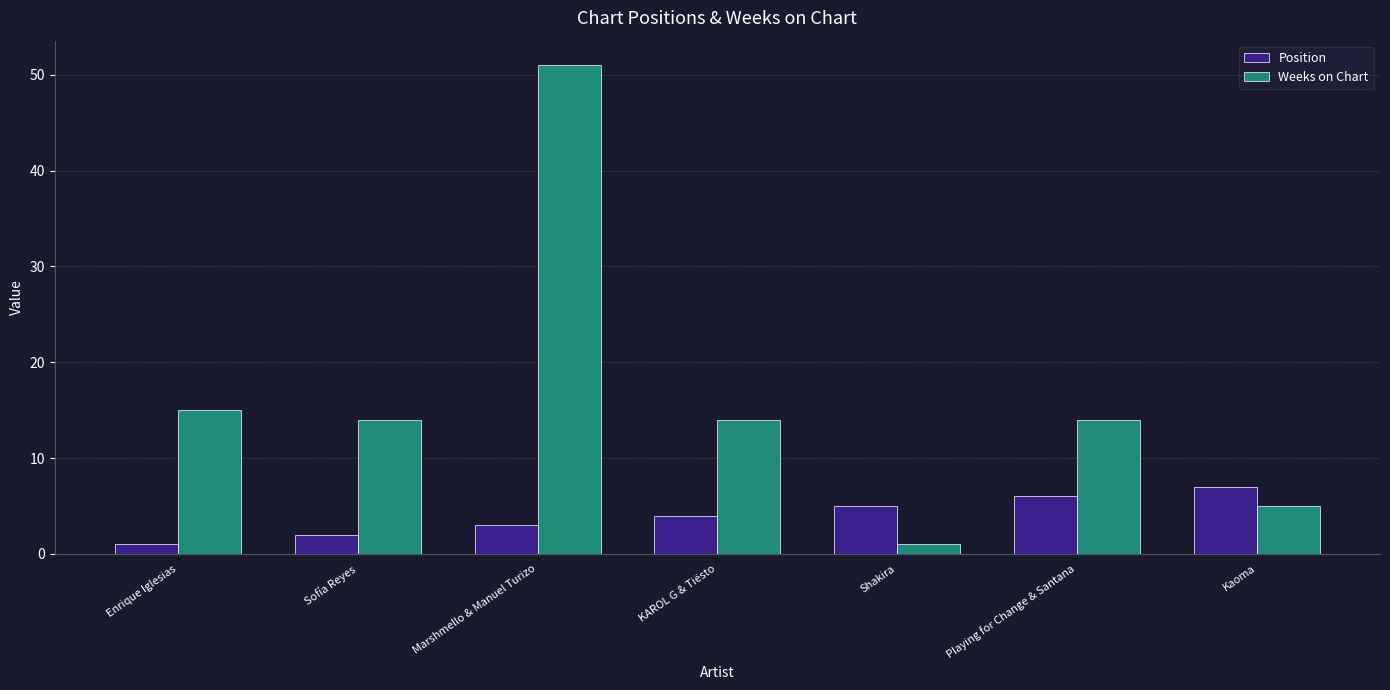

True or false: Weeks on Chart has a value of 14 at Playing for Change & Santana.

True